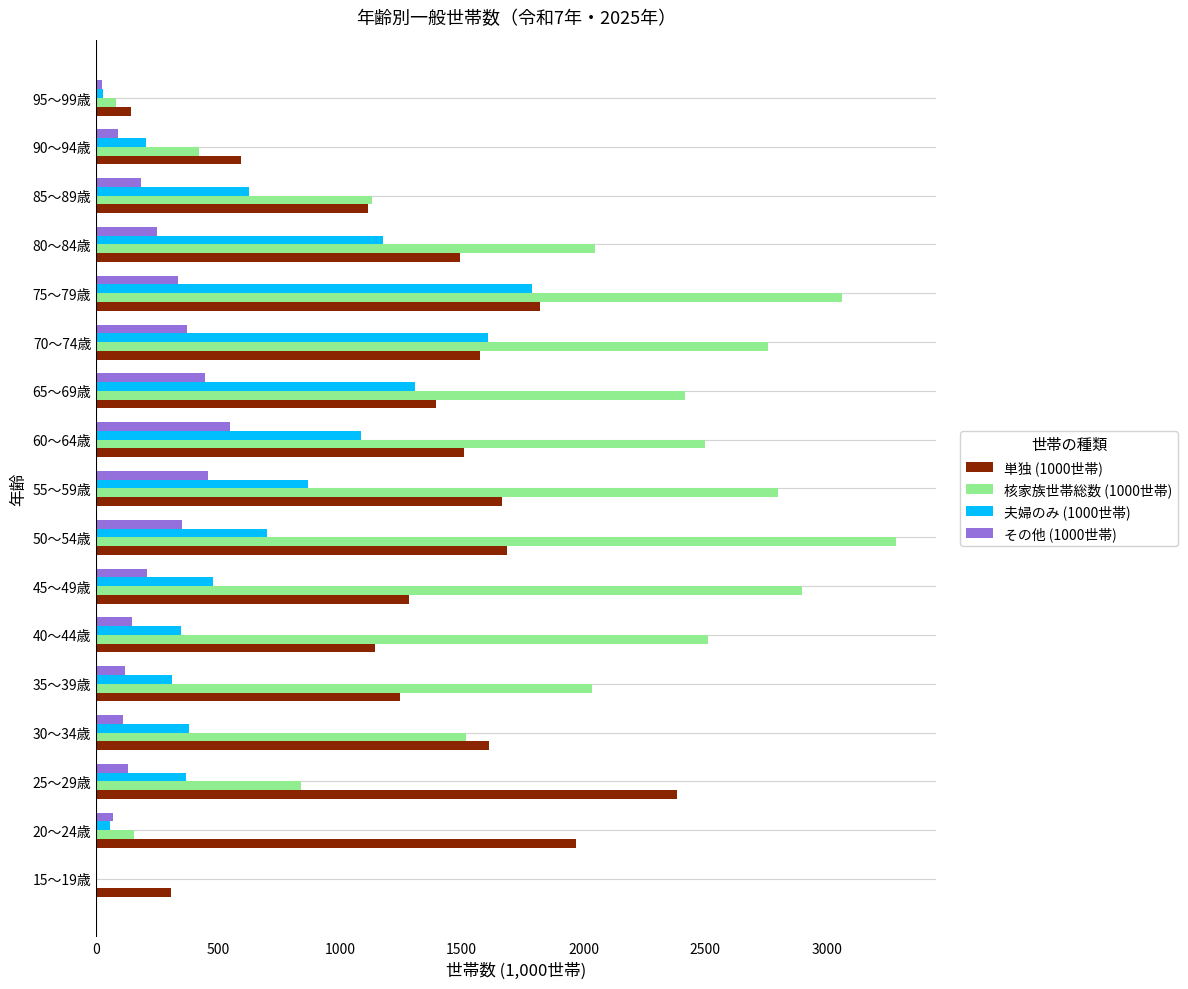

Is the value of その他 (1000世帯) at 95～99歳 greater than the value of 夫婦のみ (1000世帯) at 90～94歳?

No